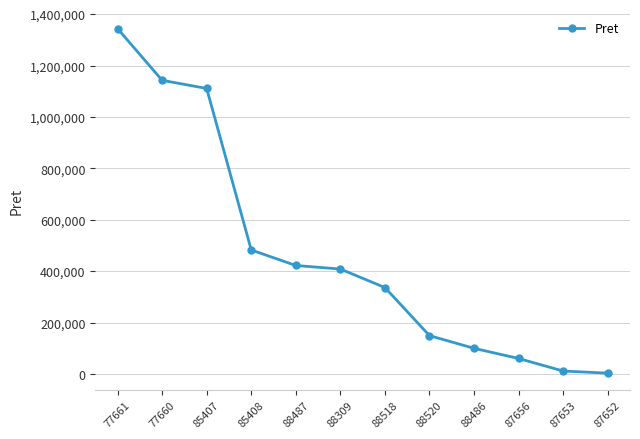

Reading right to left, transcribe all the data shown in this chart.

3351.6	11620.7	60380.0	100000.0	149374.0	336500.0	408500.0	422300.0	482758.0	1111191.0	1142900.0	1344150.0